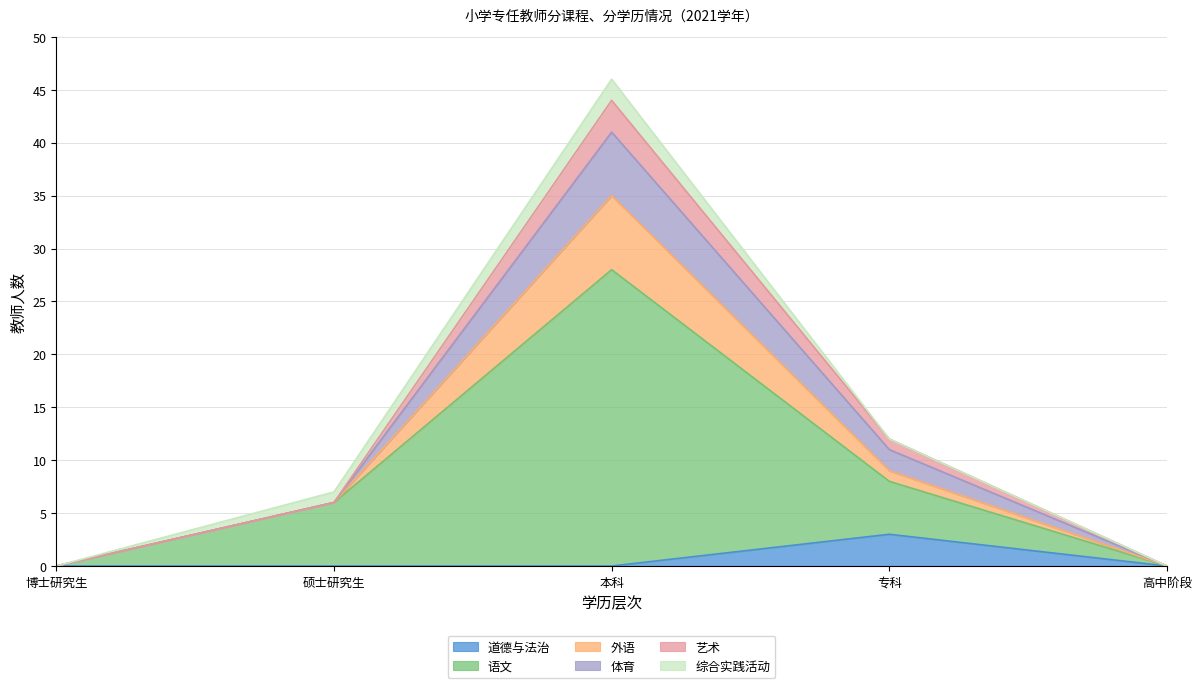

At which category is the sum across all series the highest?

本科